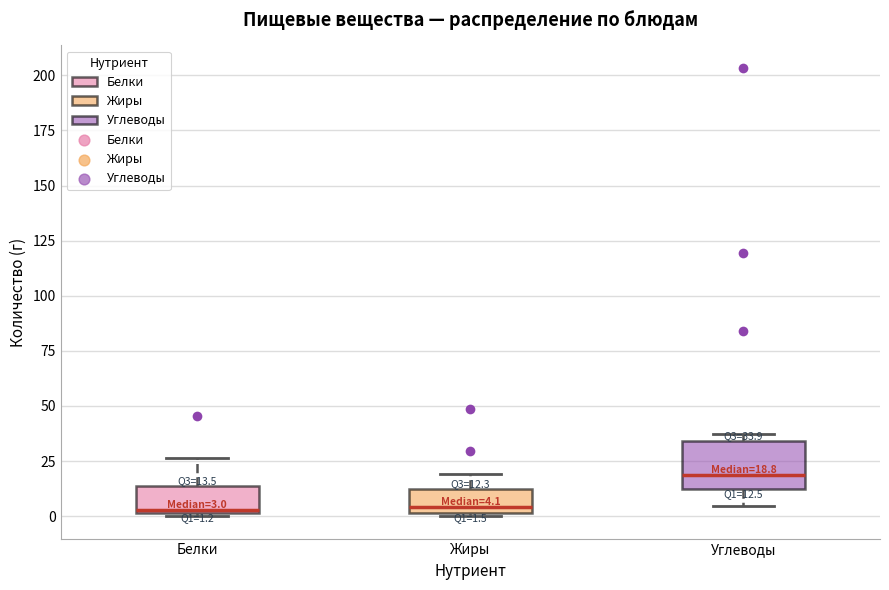

Which box is the tallest, from its lower edge to its upper edge?

Углеводы